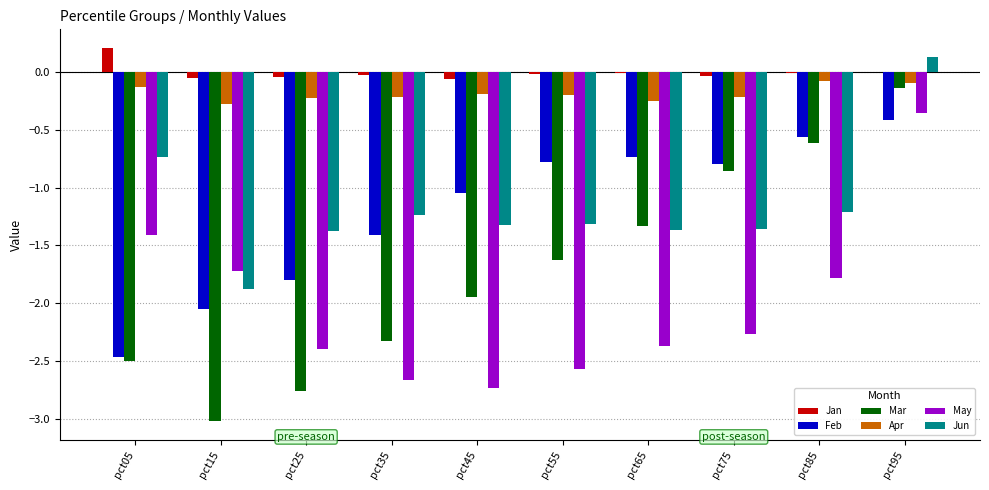

At which label is May closest to -1?

pct05